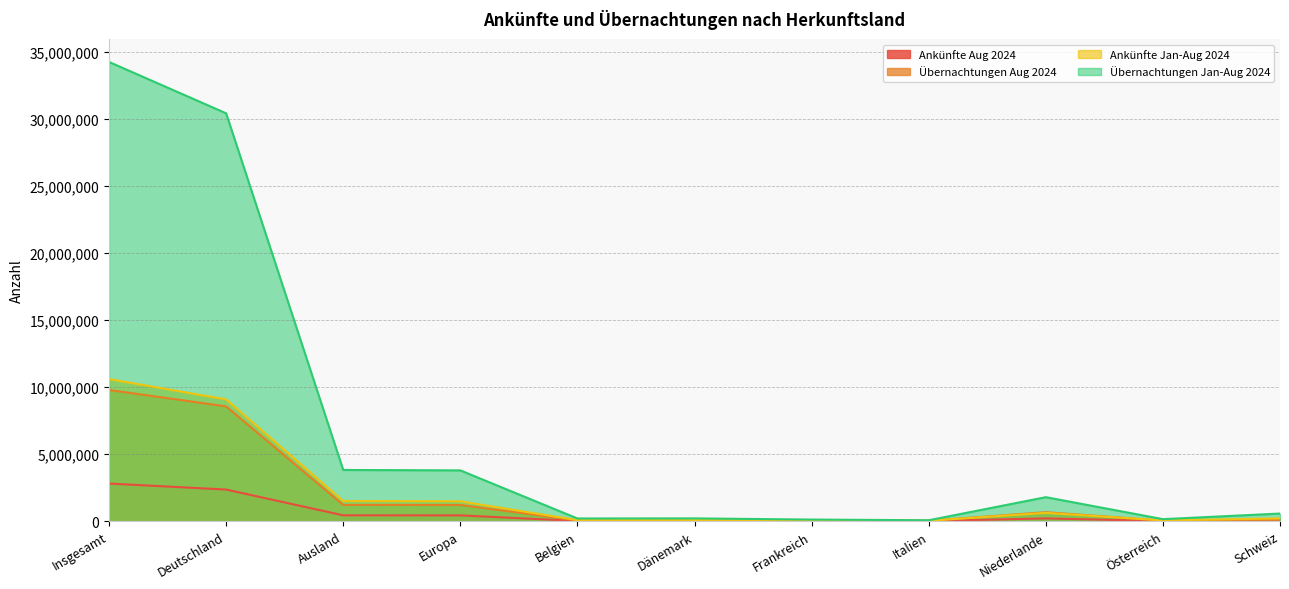

Which category has the lowest value across all series?

Dänemark